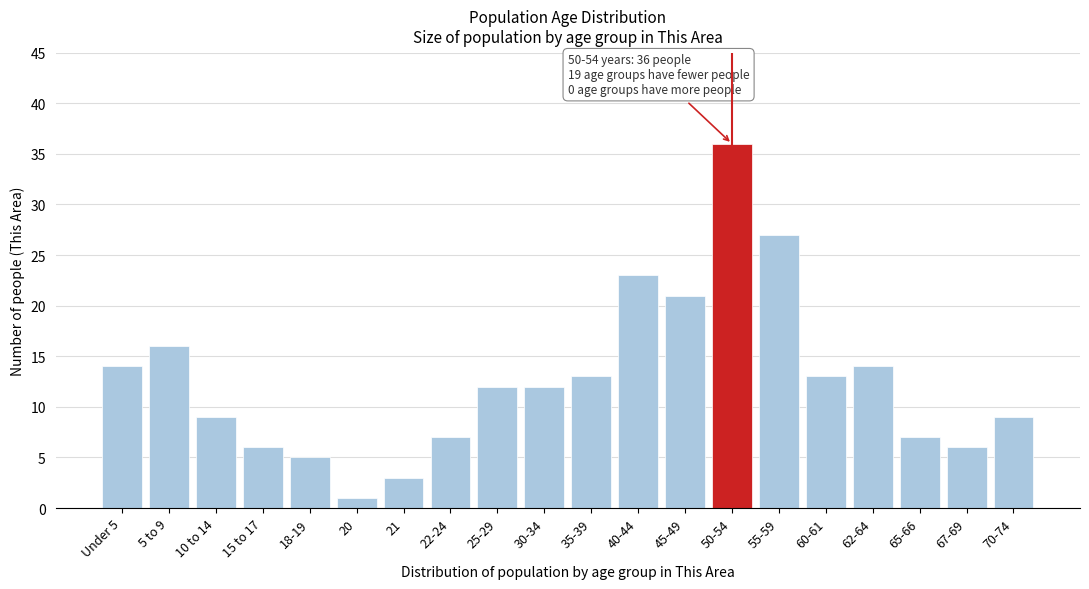

Reading right to left, extract all data points from this chart.

9	6	7	14	13	27	36	21	23	13	12	12	7	3	1	5	6	9	16	14